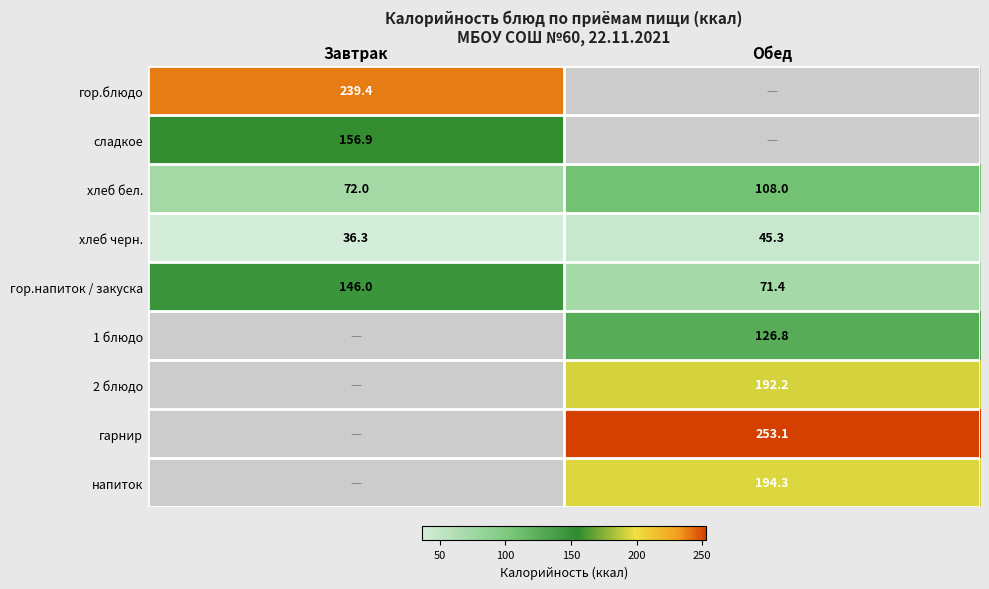

Is the value of 1 блюдо at Обед greater than the value of гарнир at Обед?

No